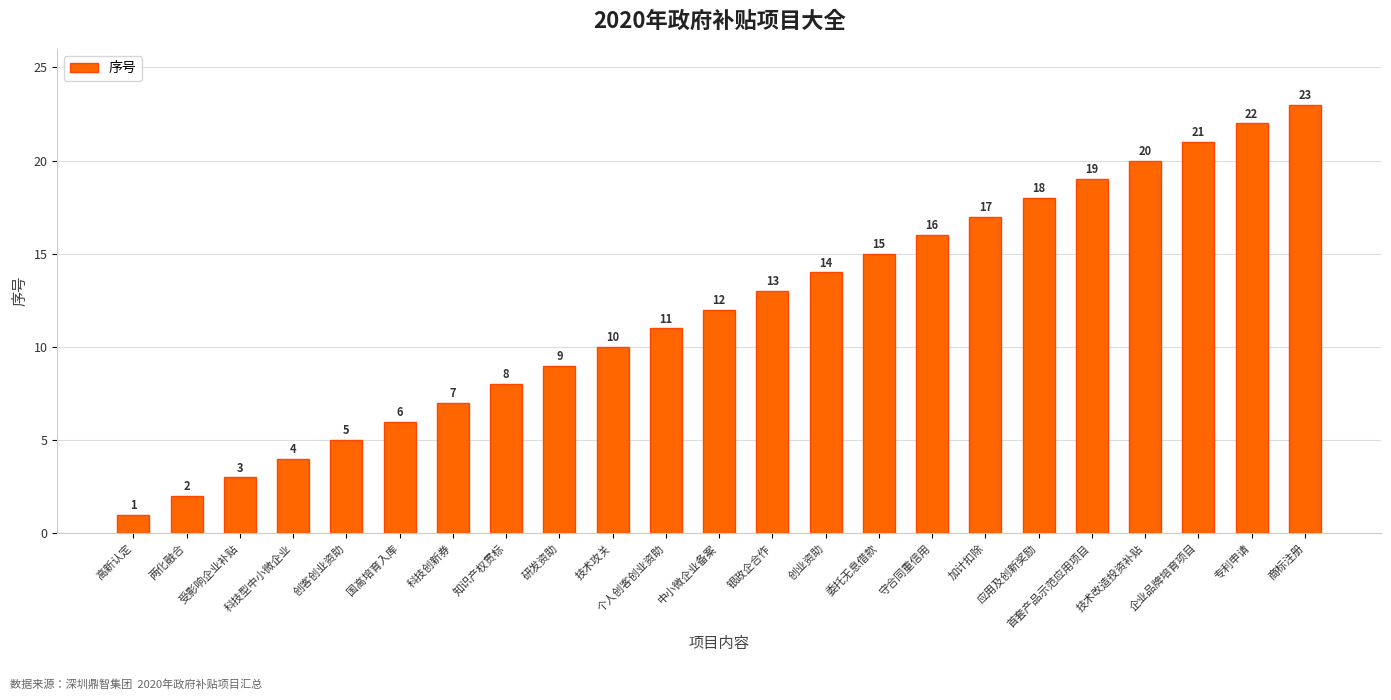

List the labels in order of value, smallest first.

高新认定, 两化融合, 受影响企业补贴, 科技型中小微企业, 创客创业资助, 国高培育入库, 科技创新券, 知识产权贯标, 研发资助, 技术攻关, 个人创客创业资助, 中小微企业备案, 银政企合作, 创业资助, 委托无息借款, 守合同重信用, 加计扣除, 应用及创新奖励, 首套产品示范应用项目, 技术改造投资补贴, 企业品牌培育项目, 专利申请, 商标注册